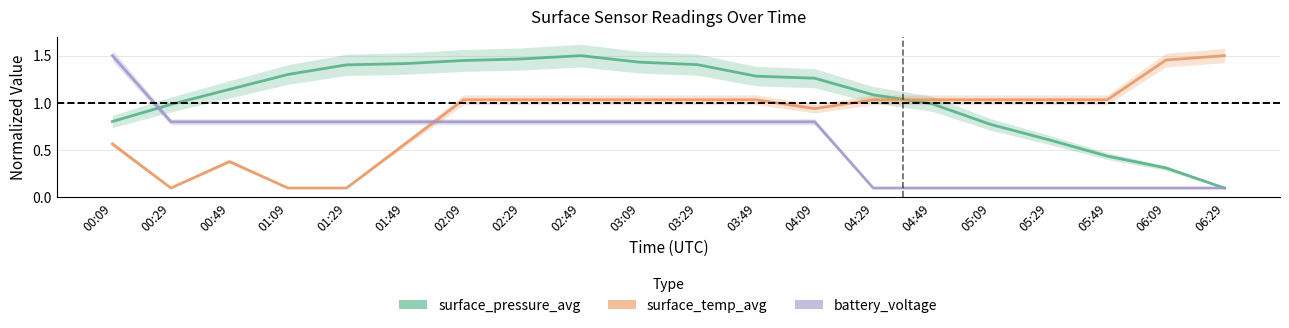

True or false: battery_voltage has a value of 0.0 at 04:29.

False